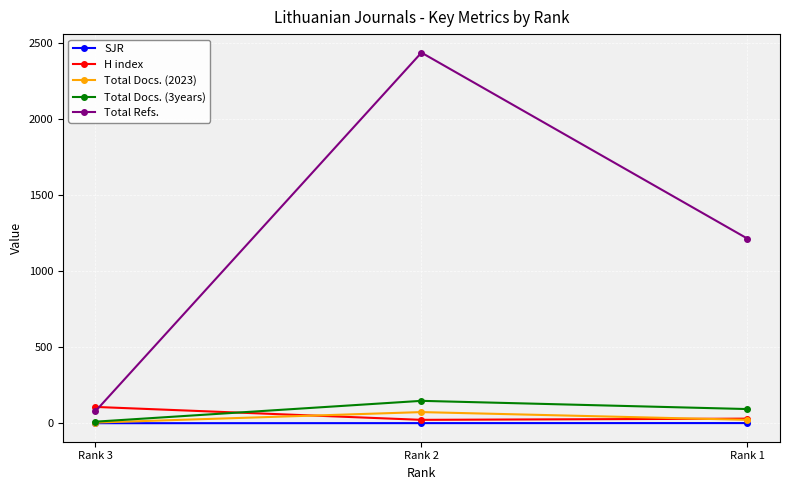

Which series changed the most between Rank 2 and Rank 1?

Total Refs.